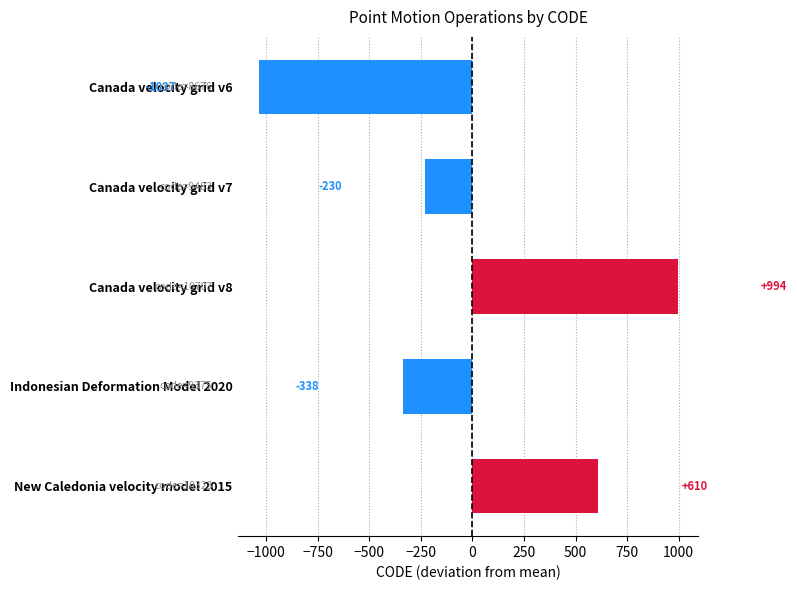

Which category has the lowest value across all series?

Canada velocity grid v6